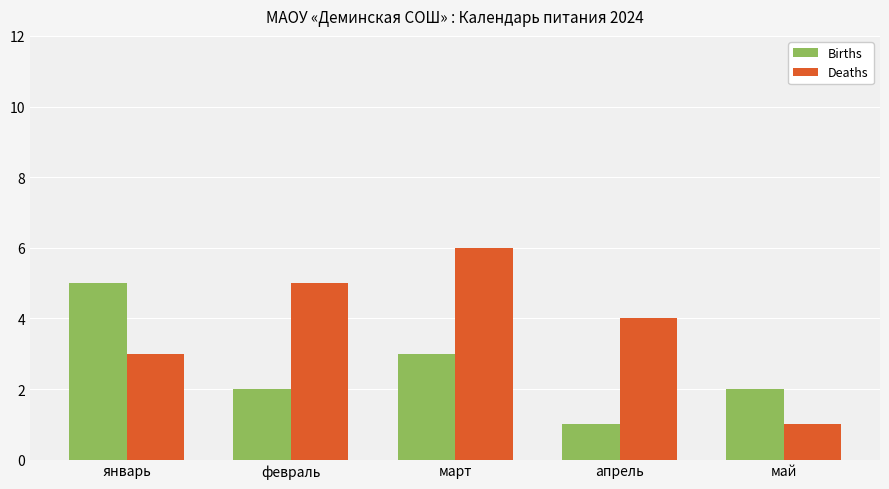

Which series has the widest spread of values?

Deaths